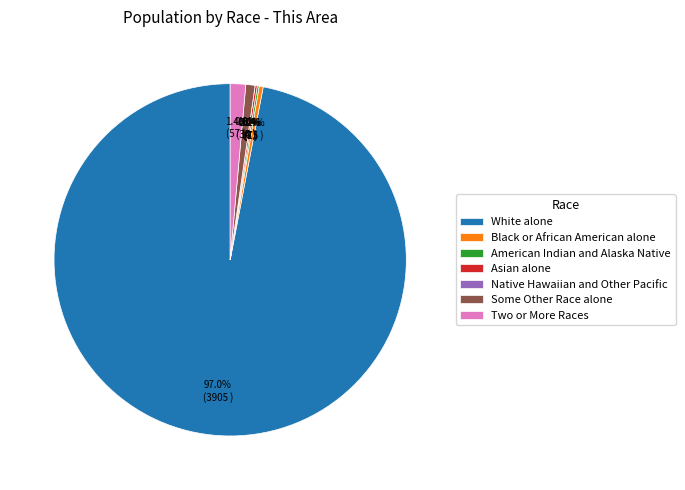

How many segments does this pie chart have?

7